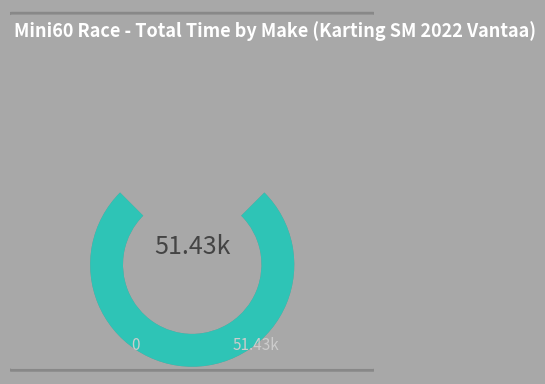

Does any single category account for the majority?

No